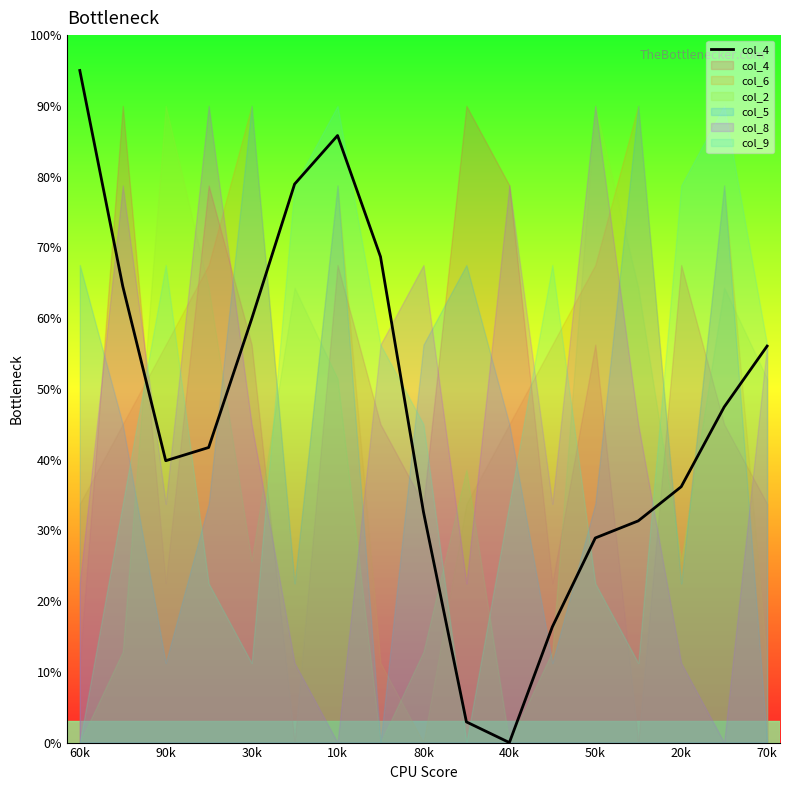

How many interior local peaks (higher than both neighbors) does the data have?

1